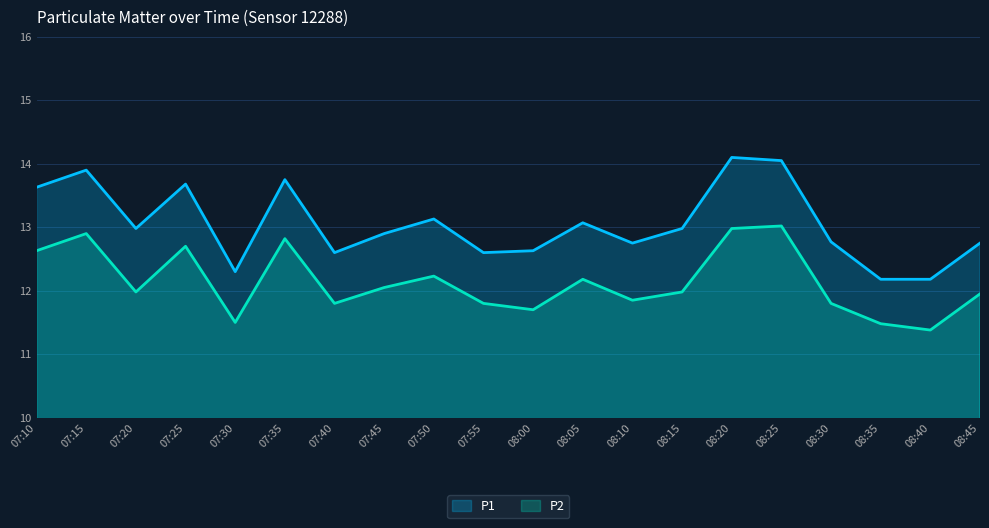

What is the value of the P1 point at the 16th from the left?

14.1